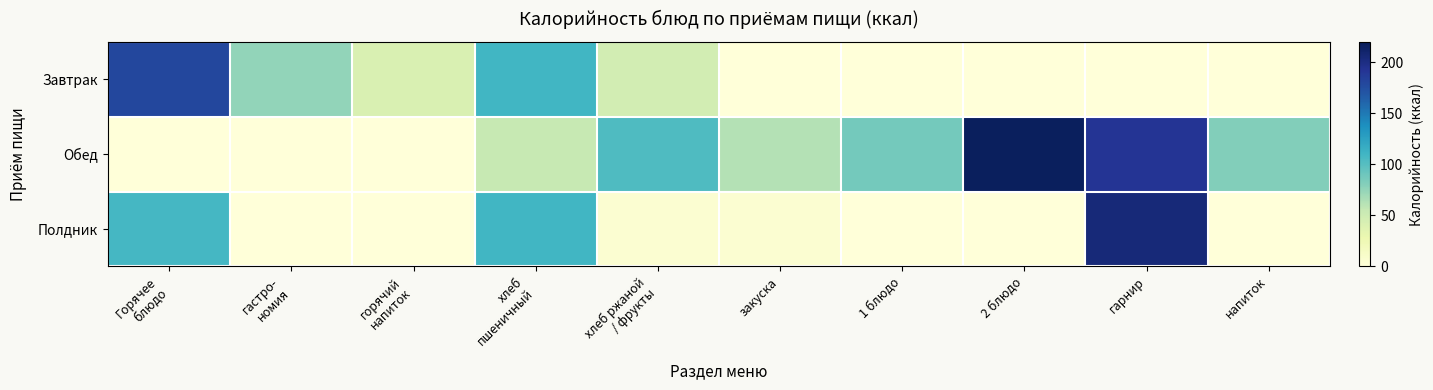

Reading left to right, list all the values displayed in this chart.

Завтрак: Горячее
блюдо=178.9	гастро-
номия=74.9	горячий
напиток=42.0	хлеб
пшеничный=109.6	хлеб ржаной
/ фрукты=47.0	закуска=0.0	1 блюдо=0.0	2 блюдо=0.0	гарнир=0.0	напиток=0.0
Обед: Горячее
блюдо=0.0	гастро-
номия=0.0	горячий
напиток=0.0	хлеб
пшеничный=54.8	хлеб ржаной
/ фрукты=103.6	закуска=62.7	1 блюдо=87.0	2 блюдо=216.9	гарнир=192.0	напиток=81.1
Полдник: Горячее
блюдо=107.7	гастро-
номия=0.0	горячий
напиток=0.0	хлеб
пшеничный=109.6	хлеб ржаной
/ фрукты=6.0	закуска=6.0	1 блюдо=0.0	2 блюдо=0.0	гарнир=205.0	напиток=0.0